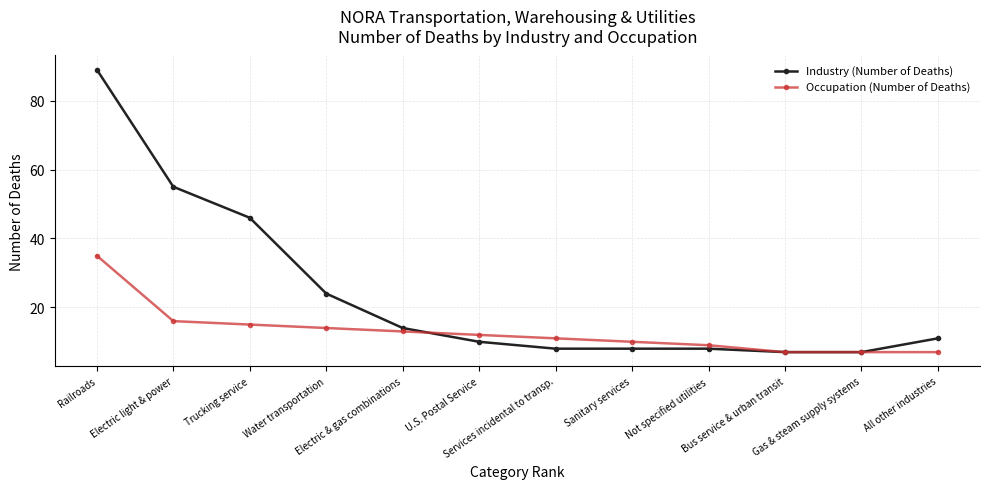

How many lines are shown in the chart?

2